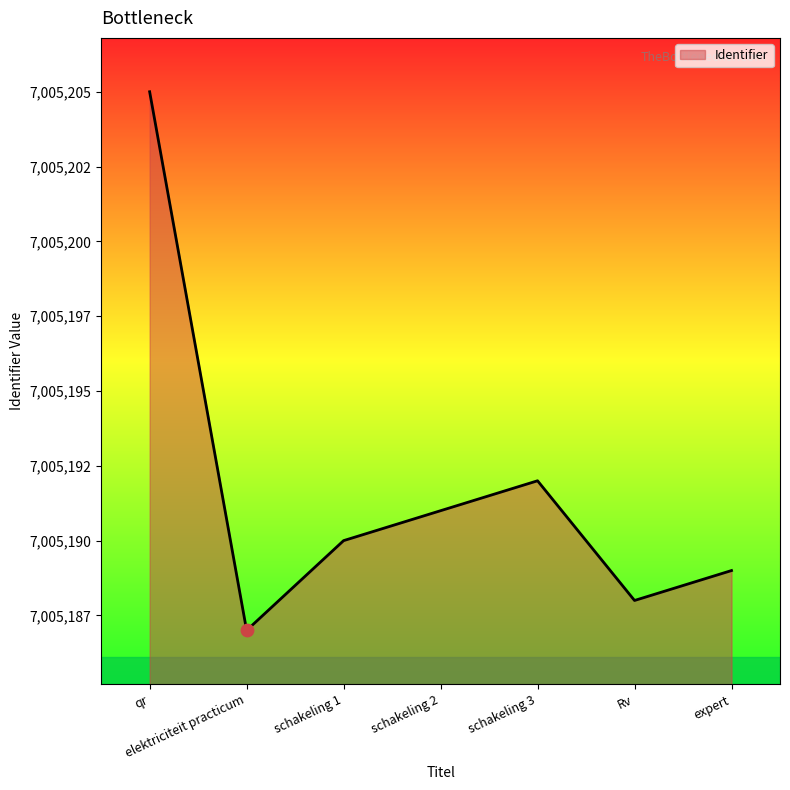

Which has a higher value, schakeling 1 or expert?

schakeling 1